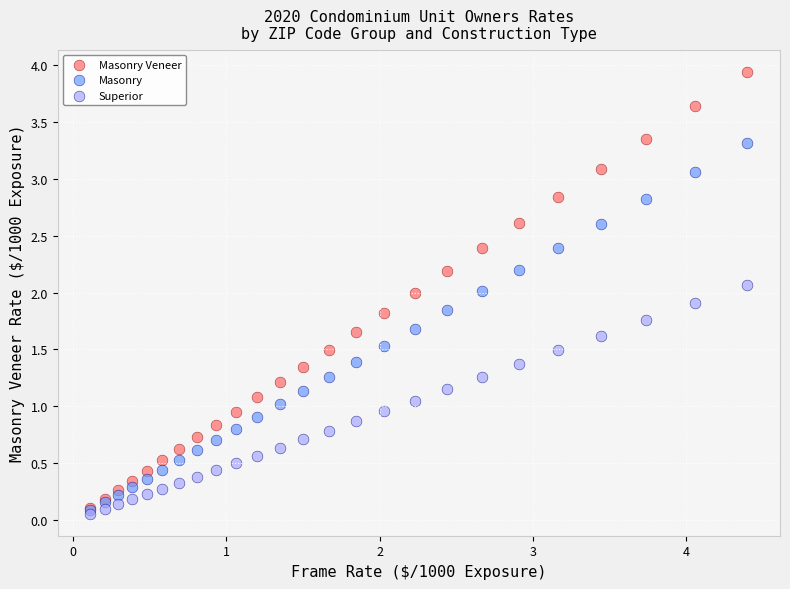

Which series has the largest Y range (max minus min)?

Masonry Veneer